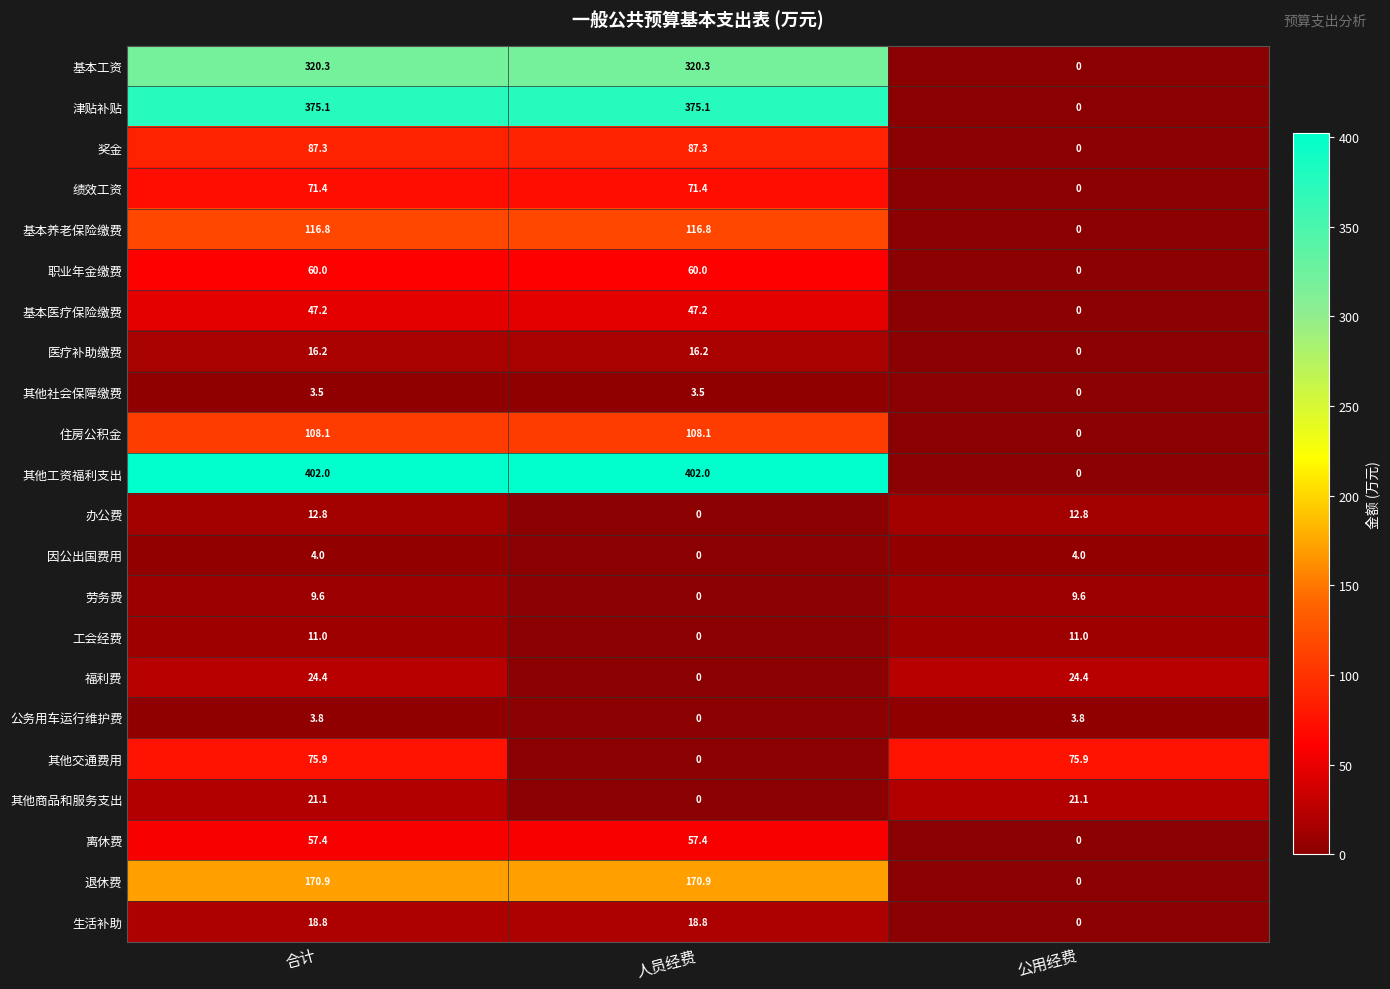

At which label does 基本工资 reach its minimum?

公用经费